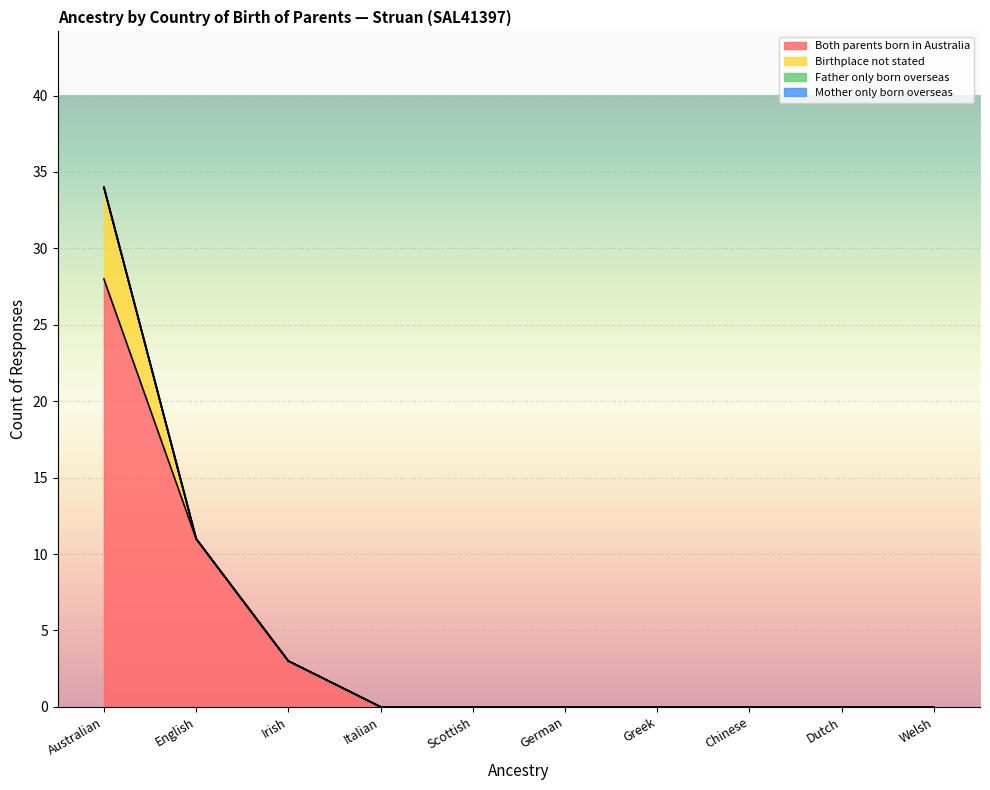

Count the number of categories in the chart.

10